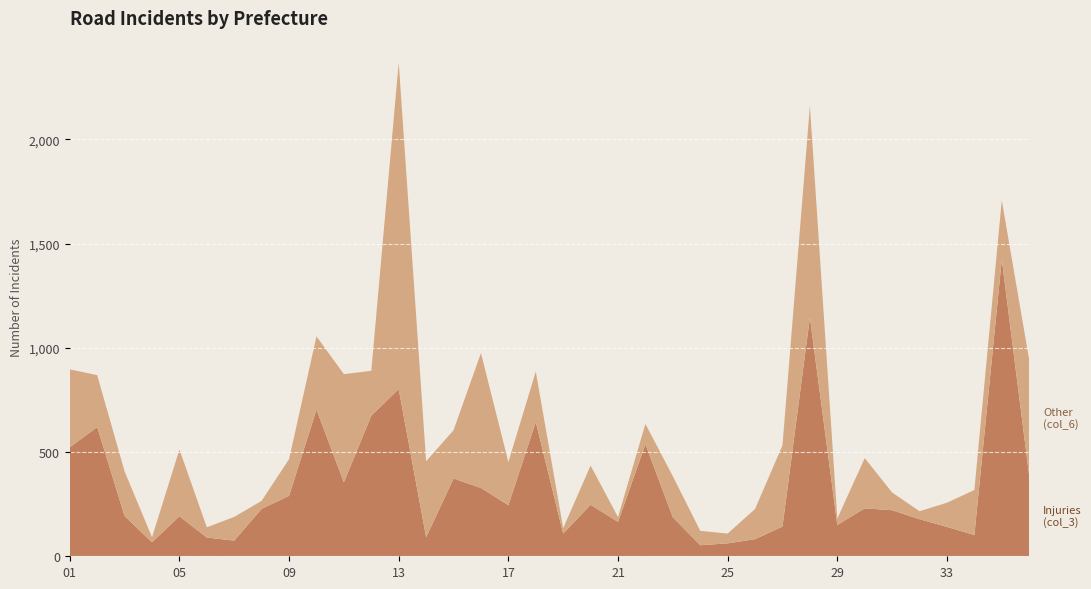

Reading right to left, what are all the values shown in this chart?

Injuries (col_3): 386	1424	102	141	178	221	230	150	1146	143	82	62	53	187	538	165	247	109	644	245	328	373	91	802	675	355	704	290	228	75	90	192	67	193	620	523
Other (col_6): 556	284	216	116	38	85	241	31	1015	389	145	47	69	197	97	23	188	26	242	207	647	232	365	1567	215	519	351	176	38	114	49	320	24	214	249	374